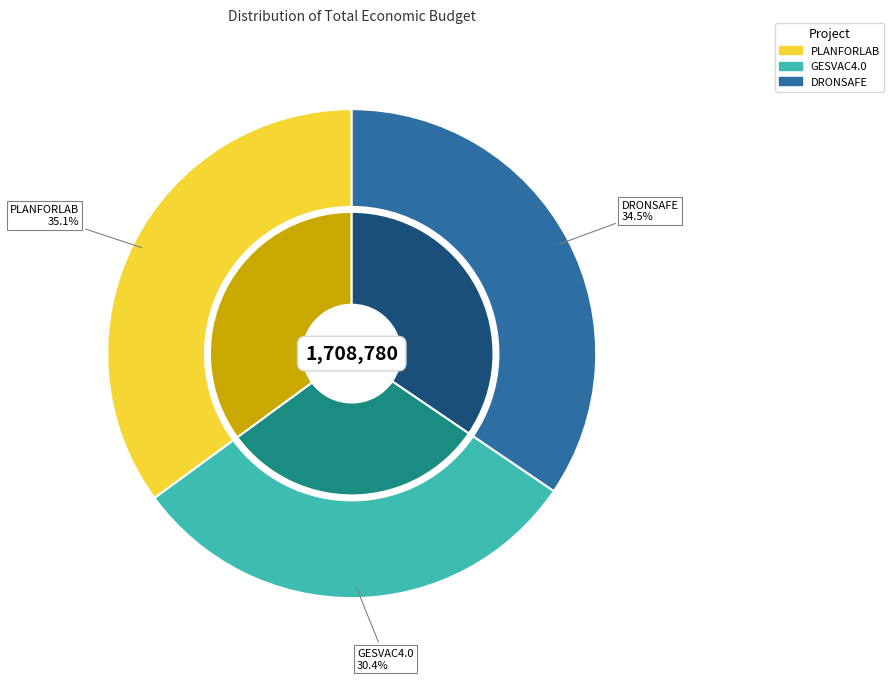

What is the smallest slice in the pie chart?

GESVAC4.0